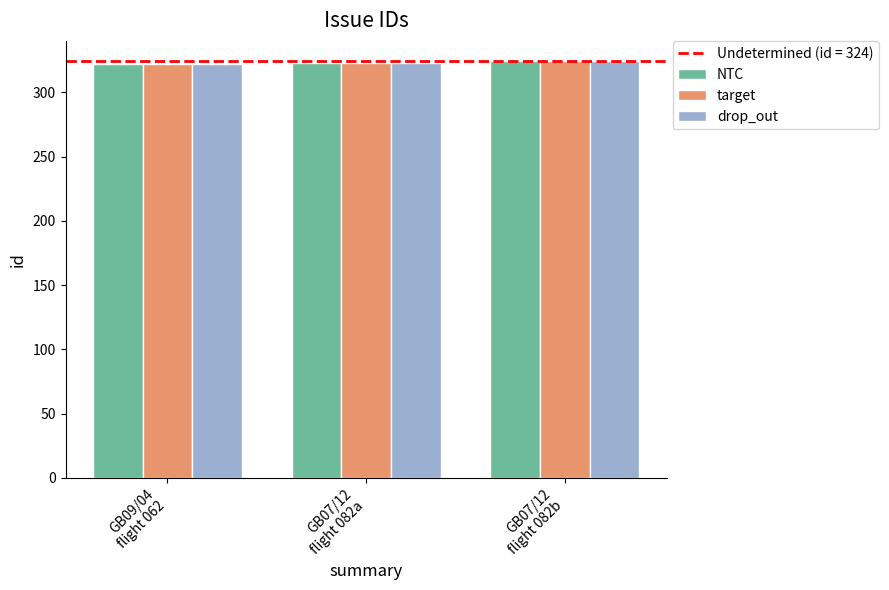

What is the average value of the target series?

323